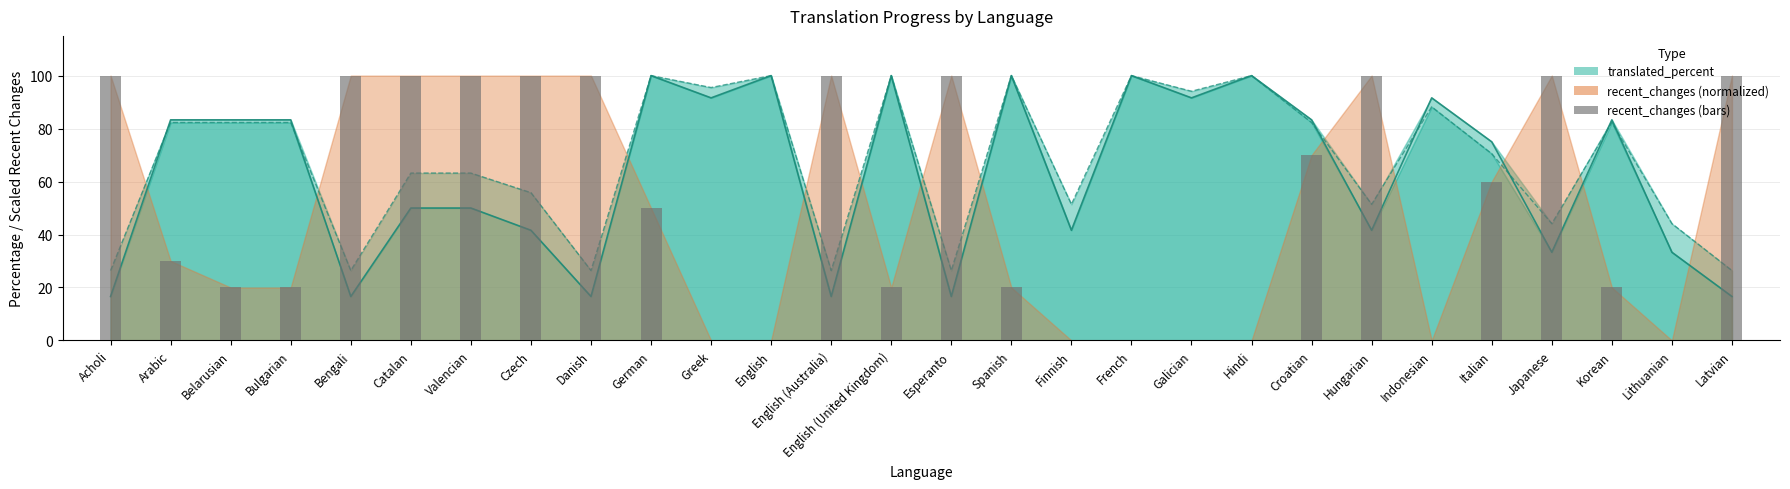

Reading left to right, what are all the values shown in this chart?

100	30	20	20	100	100	100	100	100	50	0	0	100	20	100	20	0	0	0	0	70	100	0	60	100	20	0	100